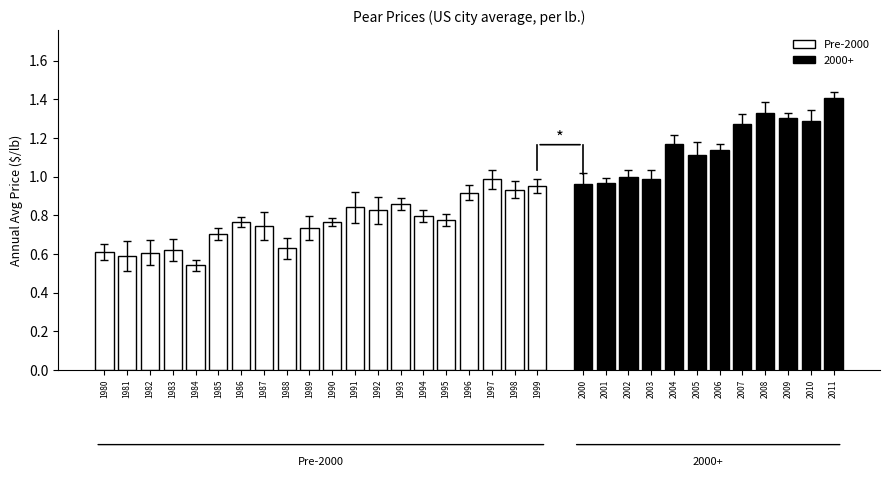

What is the maximum value for Pre-2000?

1.0